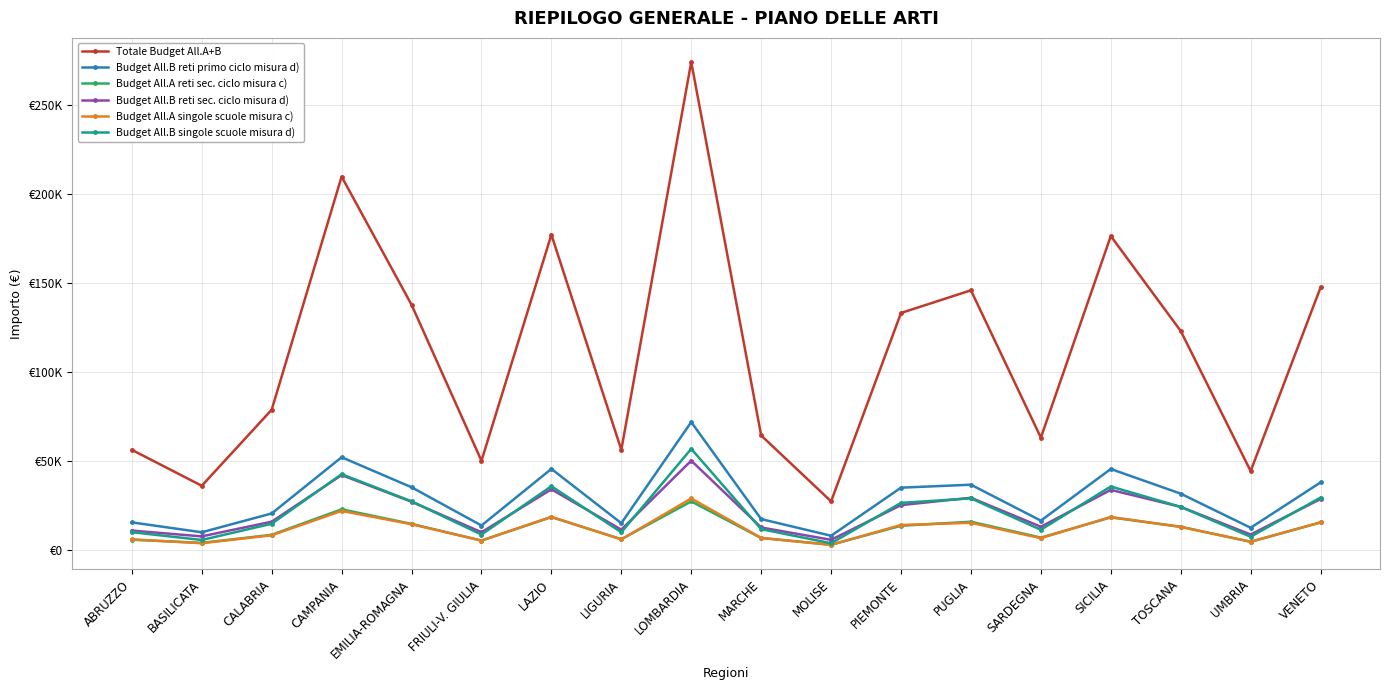

Does the chart have visible grid lines?

Yes